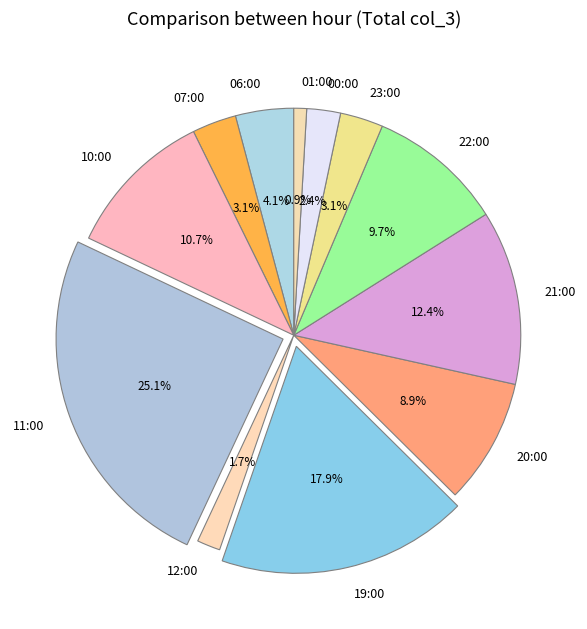

Is 21:00 the majority of the pie?

No